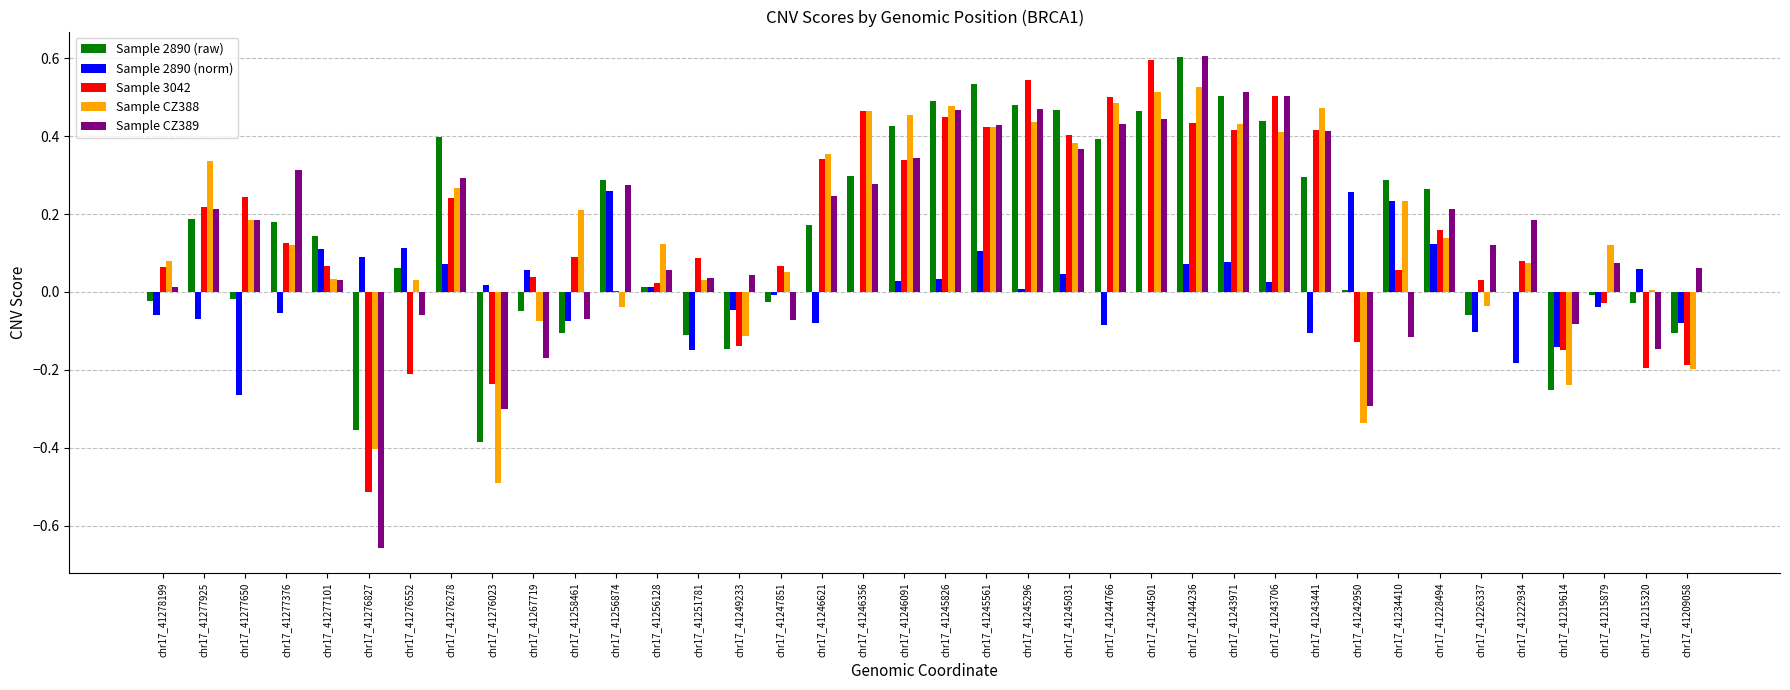

At which category is the sum across all series the highest?

chr17_41244236